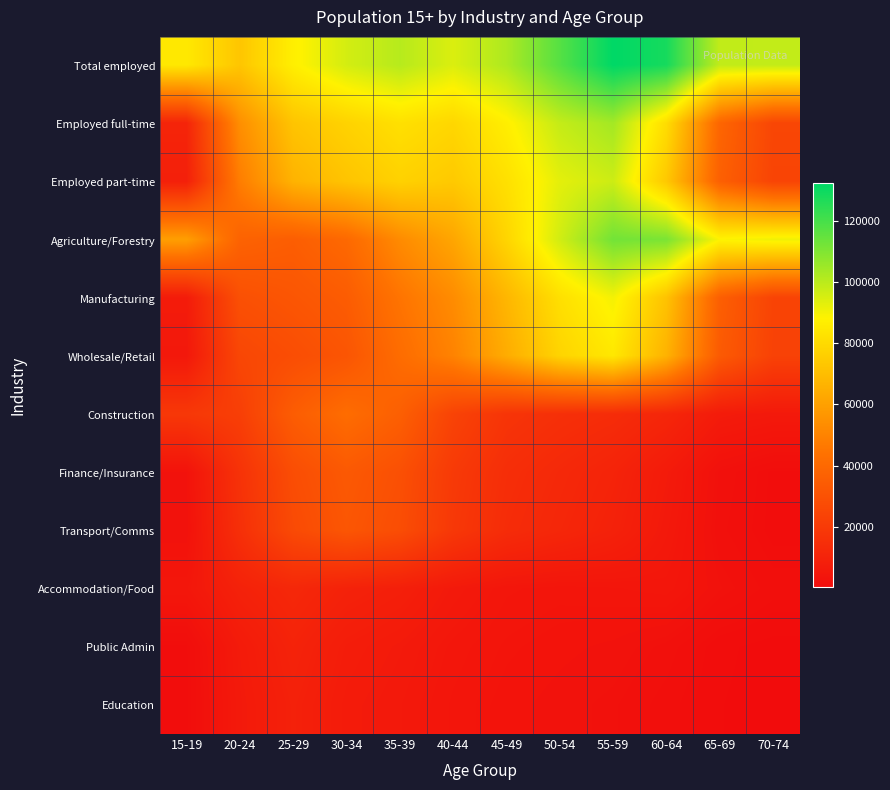

Reading left to right, transcribe all the data shown in this chart.

Total employed: 15-19=84977	20-24=72956	25-29=87110	30-34=95733	35-39=100667	40-44=94453	45-49=102191	50-54=117422	55-59=132319	60-64=128322	65-69=98783	70-74=98738
Employed full-time: 15-19=10577	20-24=53996	25-29=72486	30-34=77408	35-39=82087	40-44=78889	45-49=86959	50-54=98357	55-59=103947	60-64=80795	65-69=38692	70-74=25056
Employed part-time: 15-19=8637	20-24=48006	25-29=66390	30-34=72298	35-39=76995	40-44=74243	45-49=82074	50-54=92887	55-59=96963	60-64=73762	65-69=36286	70-74=24158
Agriculture/Forestry: 15-19=59430	20-24=37462	25-29=35296	30-34=40143	35-39=52688	40-44=61961	45-49=78240	50-54=96212	55-59=112463	60-64=110986	65-69=88662	70-74=90843
Manufacturing: 15-19=6681	20-24=29358	25-29=31791	30-34=34591	35-39=44718	40-44=53045	45-49=67650	50-54=81937	55-59=90108	60-64=71794	65-69=35848	70-74=24056
Wholesale/Retail: 15-19=5321	20-24=25290	25-29=28209	30-34=31569	35-39=41562	40-44=49887	45-49=64123	50-54=77862	55-59=84725	60-64=66236	65-69=33834	70-74=23262
Construction: 15-19=18917	20-24=21851	25-29=34913	30-34=41711	35-39=36057	40-44=23784	45-49=17480	50-54=15334	55-59=13916	60-64=11311	65-69=6640	70-74=5710
Finance/Insurance: 15-19=2926	20-24=16616	25-29=28189	30-34=33248	35-39=29308	40-44=19876	45-49=14670	50-54=12410	55-59=10277	60-64=6450	65-69=2076	70-74=789
Transport/Comms: 15-19=2480	20-24=15293	25-29=26724	30-34=31913	35-39=28061	40-44=18953	45-49=13812	50-54=11533	55-59=9308	60-64=5666	65-69=1818	70-74=721
Accommodation/Food: 15-19=4685	20-24=9405	25-29=11982	30-34=9598	35-39=8362	40-44=5916	45-49=4381	50-54=3981	55-59=4194	60-64=4545	65-69=2512	70-74=1406
Public Admin: 15-19=809	20-24=6391	25-29=9959	30-34=7263	35-39=6165	40-44=4587	45-49=3622	50-54=3149	55-59=2818	60-64=2005	65-69=519	70-74=159
Education: 15-19=700	20-24=5915	25-29=9051	30-34=6634	35-39=5598	40-44=4138	45-49=3201	50-54=2709	55-59=2279	60-64=1402	65-69=407	70-74=128